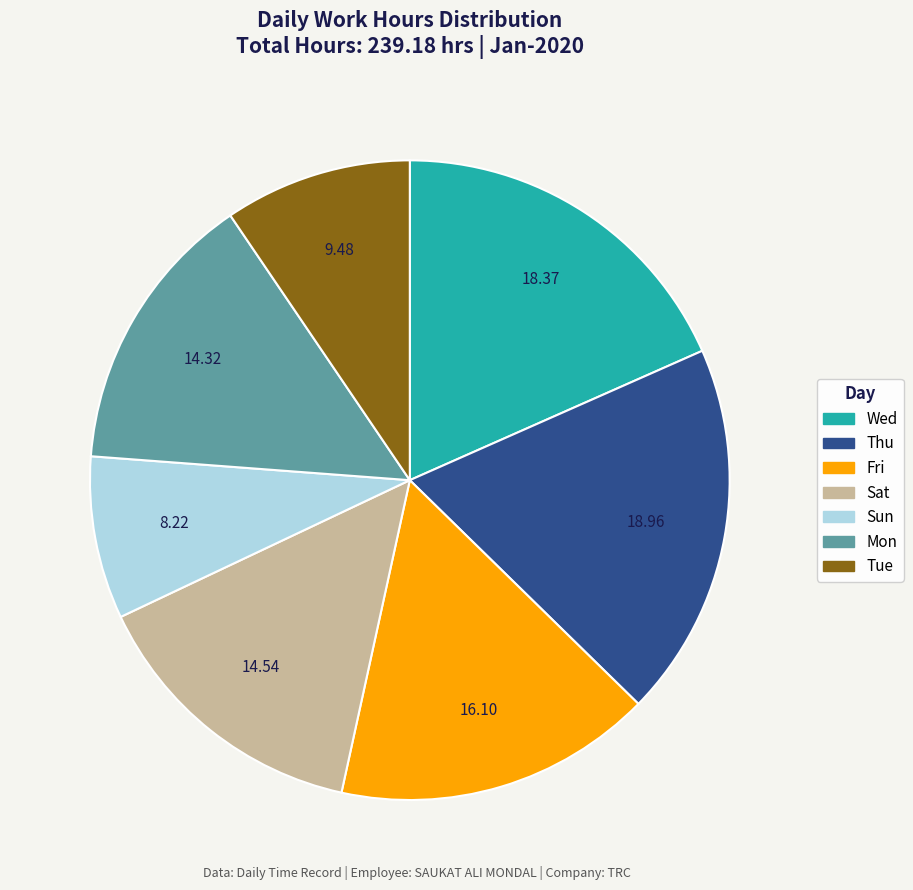

Does any single category account for the majority?

No